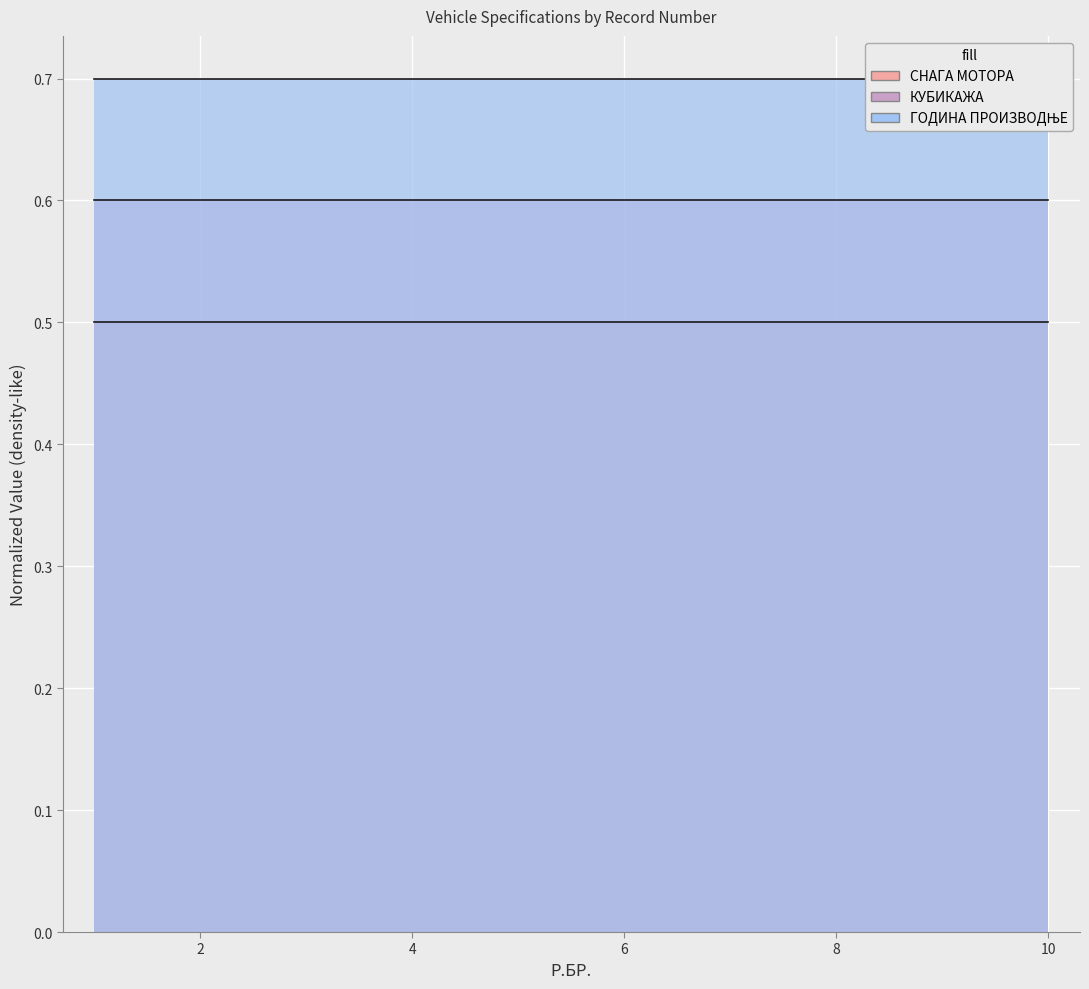

Which series has the largest total across all categories?

ГОДИНА ПРОИЗВОДЊЕ